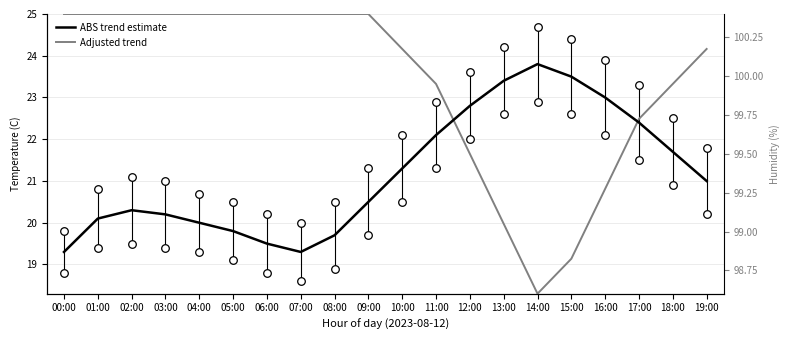

Which series contains the highest Y value?

Adjusted trend